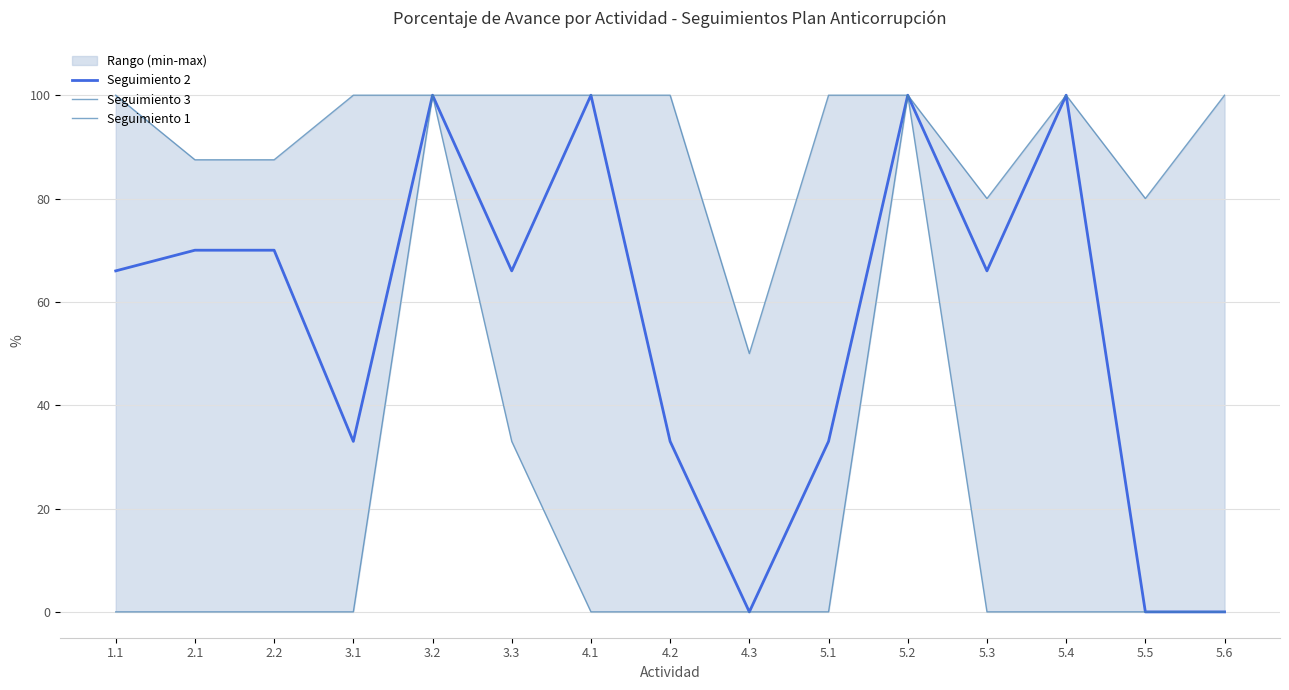

The value of Seguimiento 2 at 2.2 is 70. True or false?

True